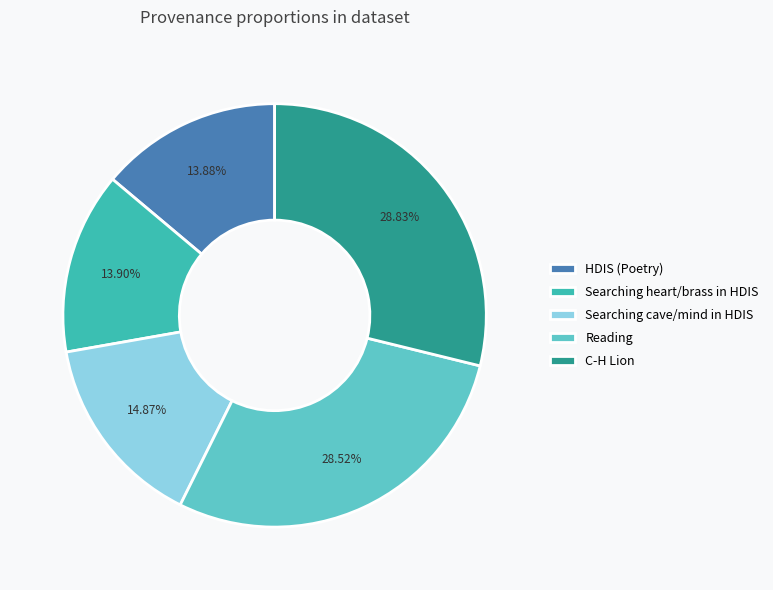

Is C-H Lion the majority of the pie?

No